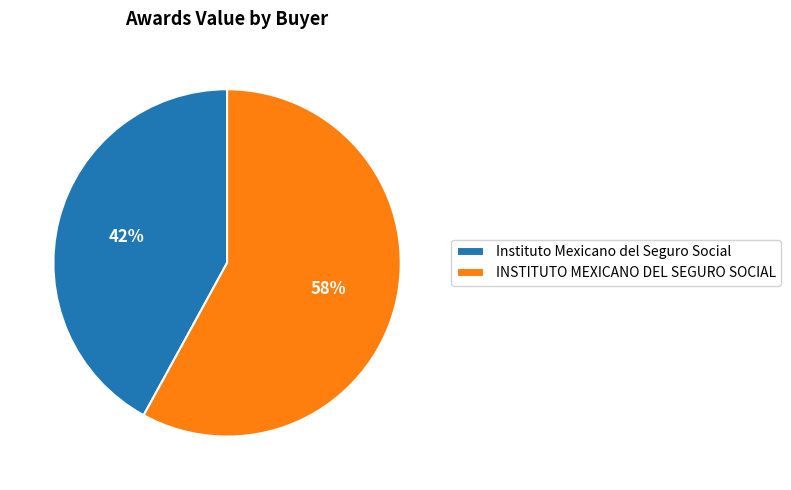

Which category accounts for the majority?

INSTITUTO MEXICANO DEL SEGURO SOCIAL